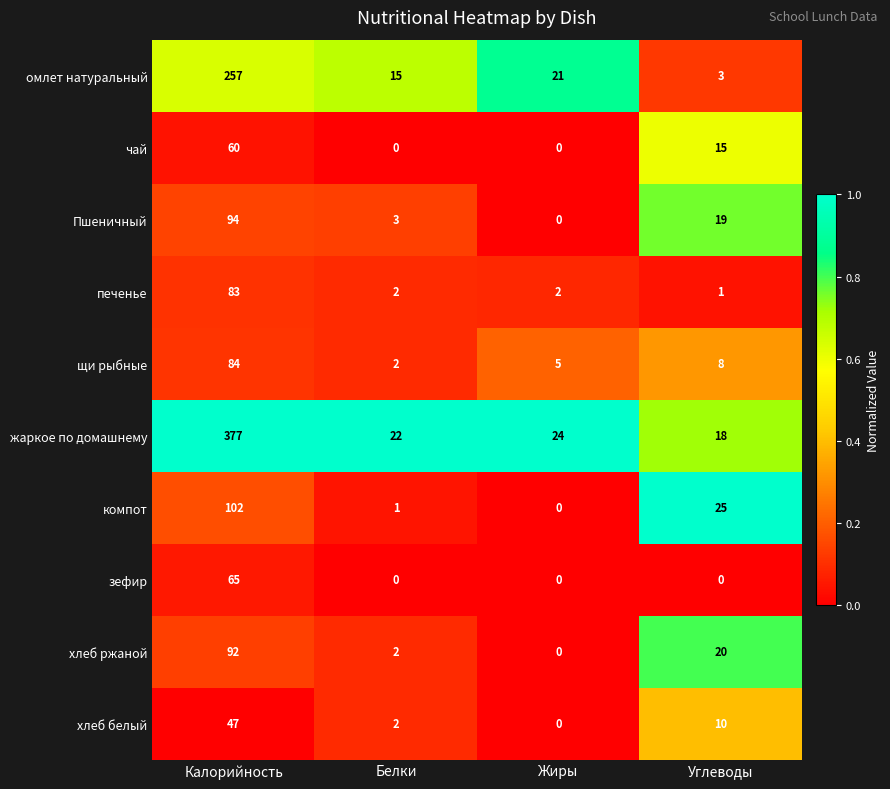

What is the difference between the second highest and second lowest values in the чай series?

15